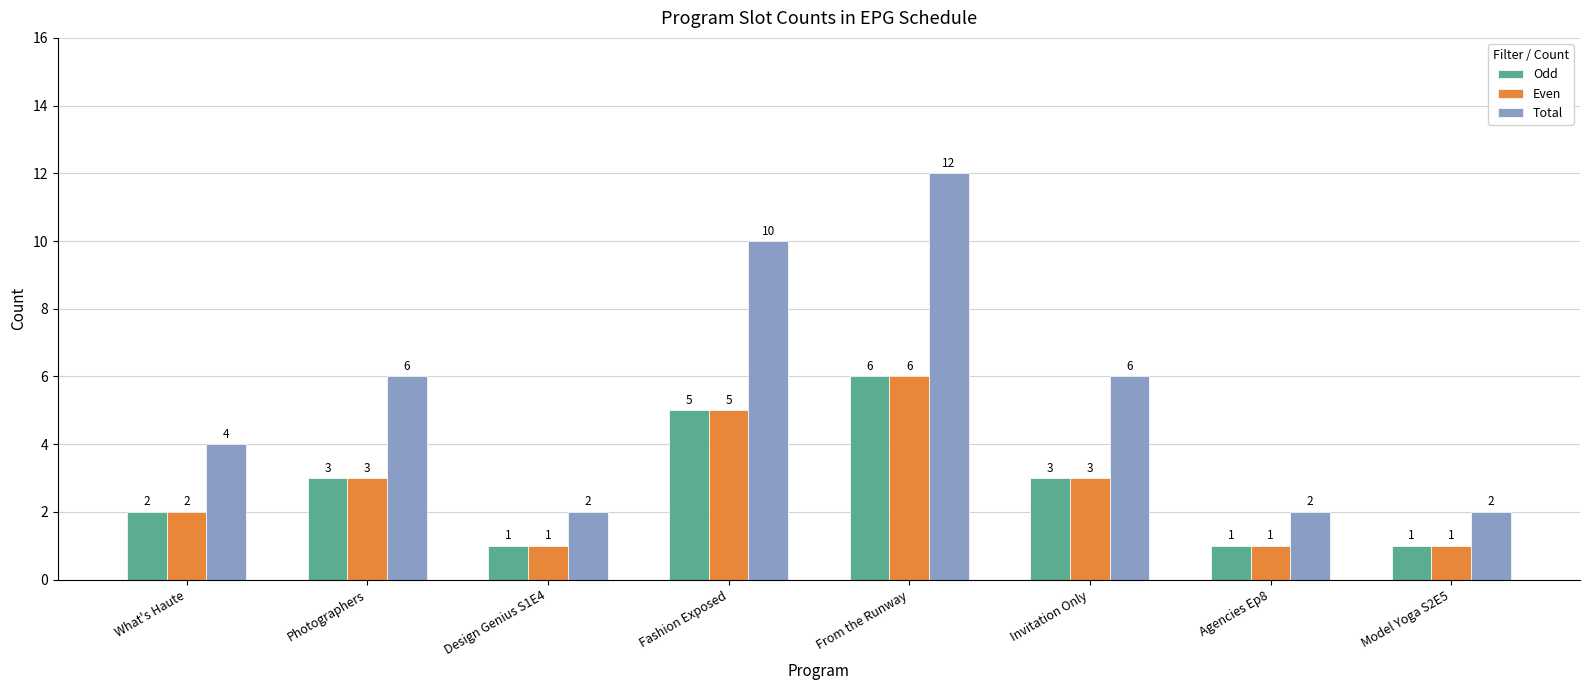

What are all the series names shown in the legend?

Odd, Even, Total